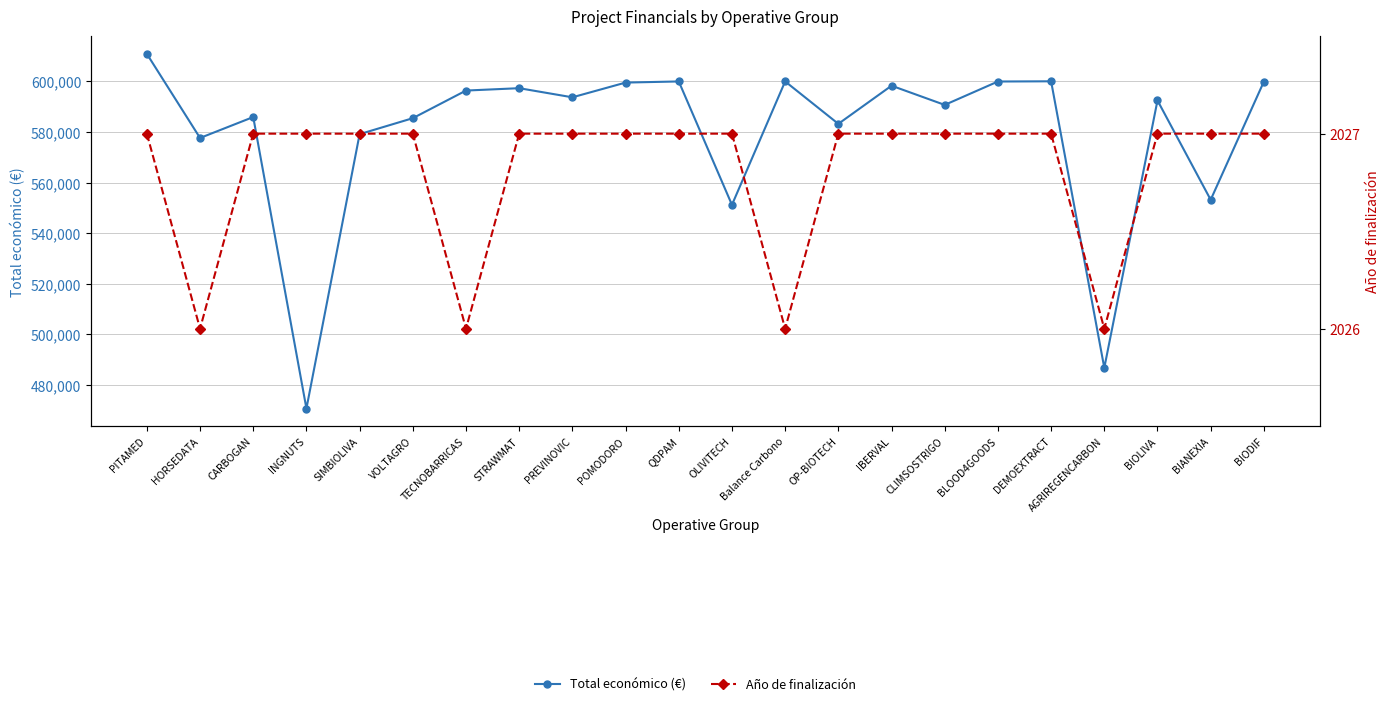

List the series in order of their overall mean, lowest first.

Año de finalización, Total económico (€)